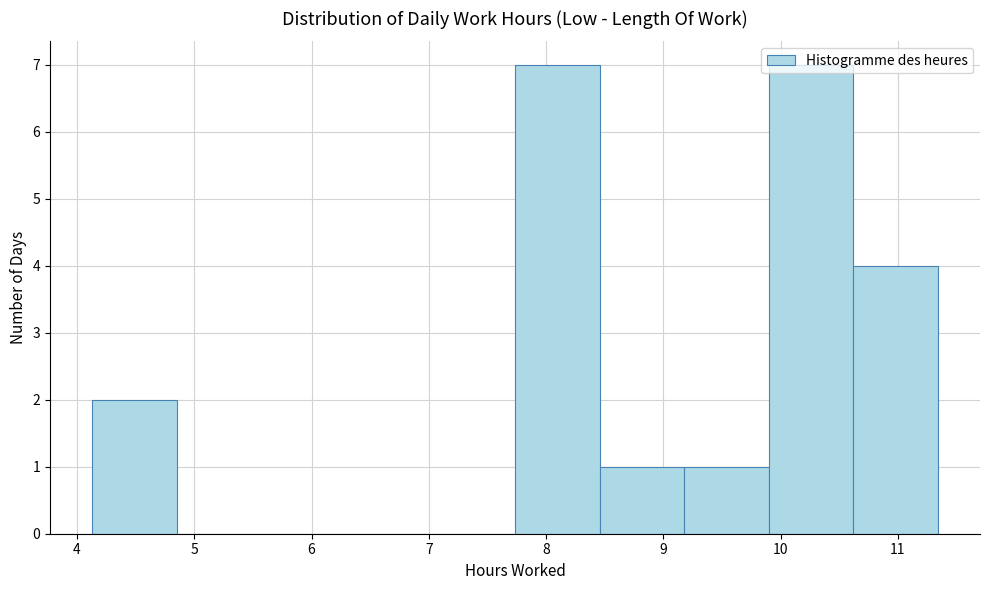

Reading left to right, transcribe this chart: for each bar, give the range it covers on the x-axis and its height. Neither the bar edges nor the heights are printed on the chart, so give them approximately, as read against the axes.

4.1 to 4.9: 2
4.9 to 5.6: 0
5.6 to 6.3: 0
6.3 to 7.0: 0
7.0 to 7.7: 0
7.7 to 8.5: 7
8.5 to 9.2: 1
9.2 to 9.9: 1
9.9 to 10.6: 7
10.6 to 11.3: 4